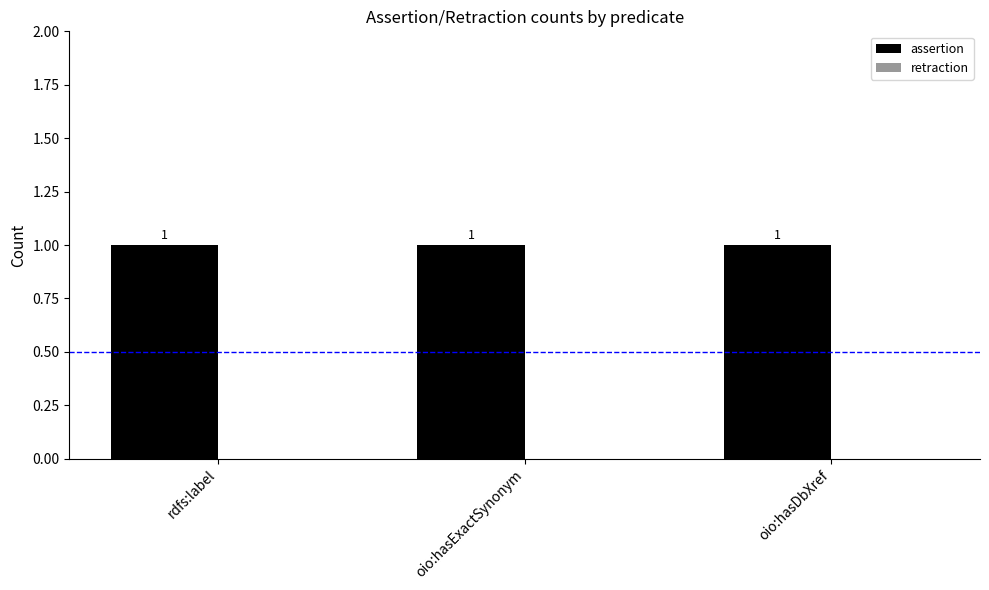

What is the sum of all assertion values?

3